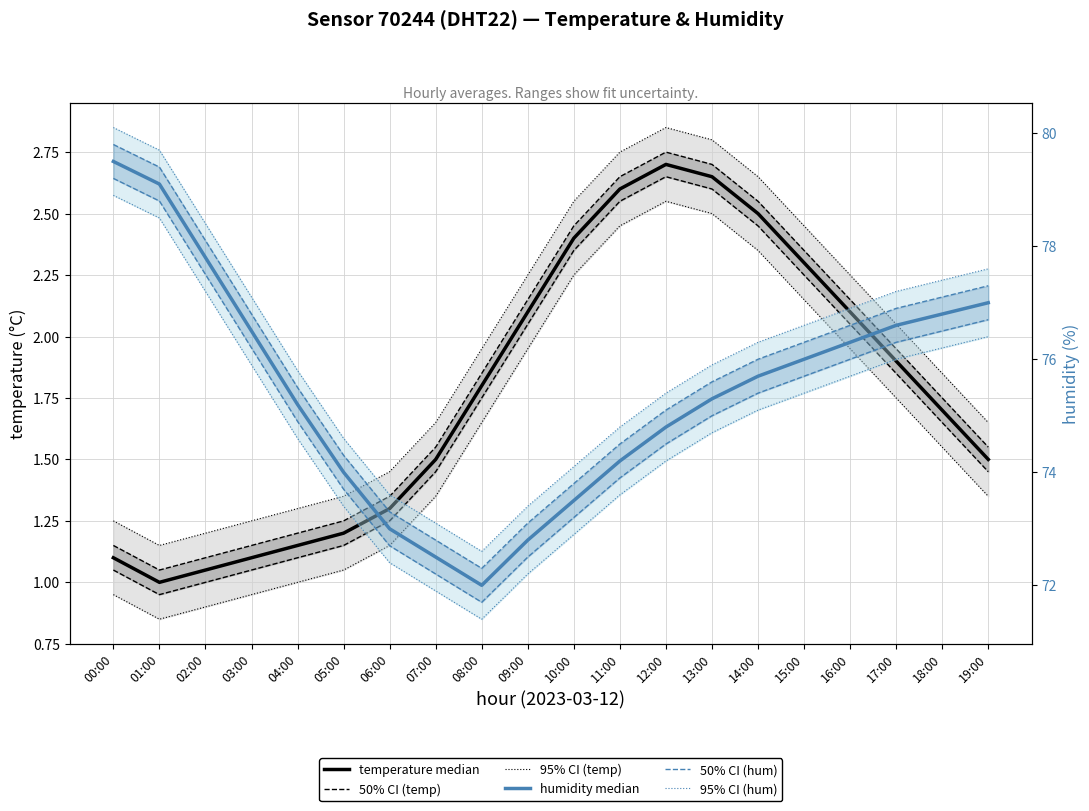

What is the sum of the temperature median values at 06:00 and 13:00?

4.0